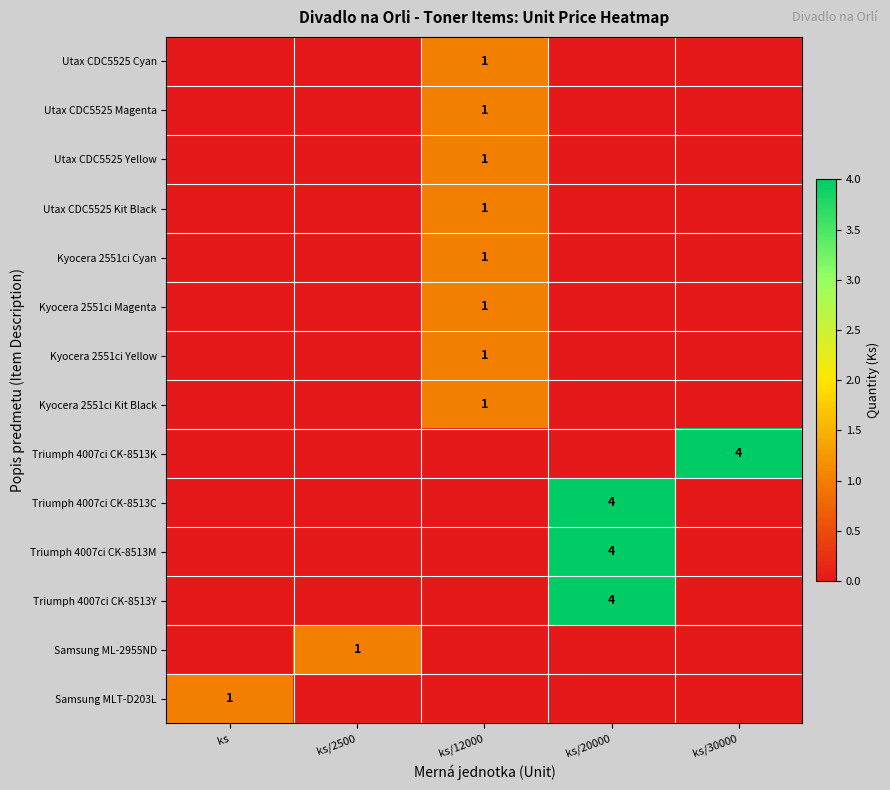

The value of Triumph 4007ci CK-8513C at ks/20000 is 4. True or false?

True